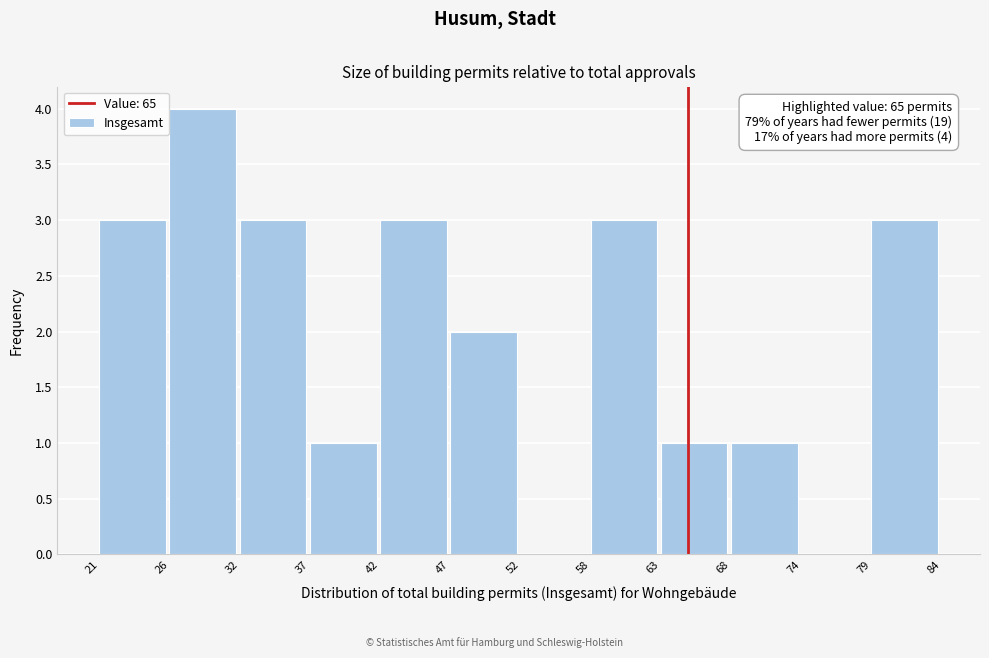

Over which range of the x-axis is the bar tallest?

26 to 32